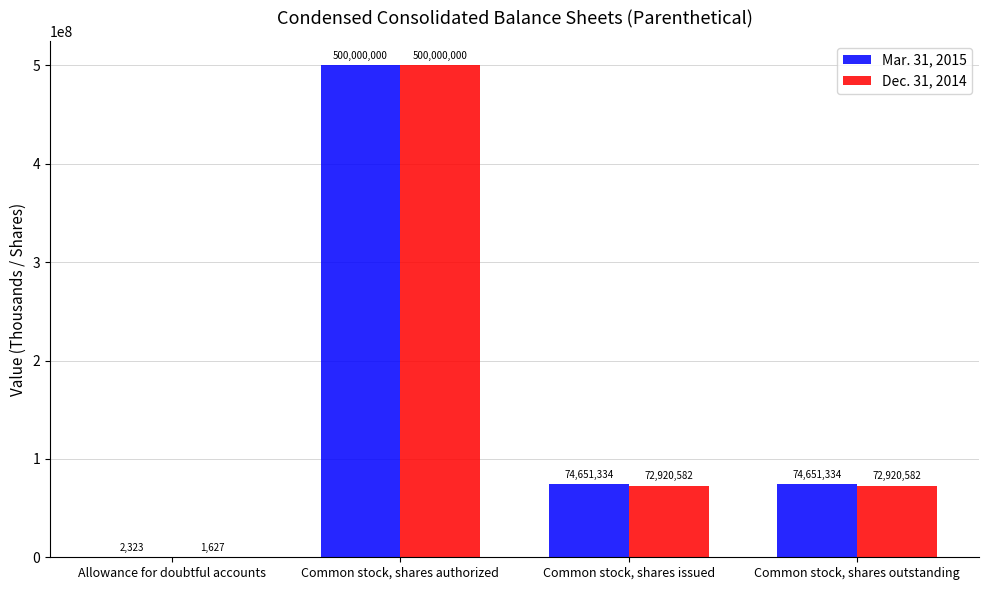

Which label corresponds to the largest value in the chart?

Common stock, shares authorized